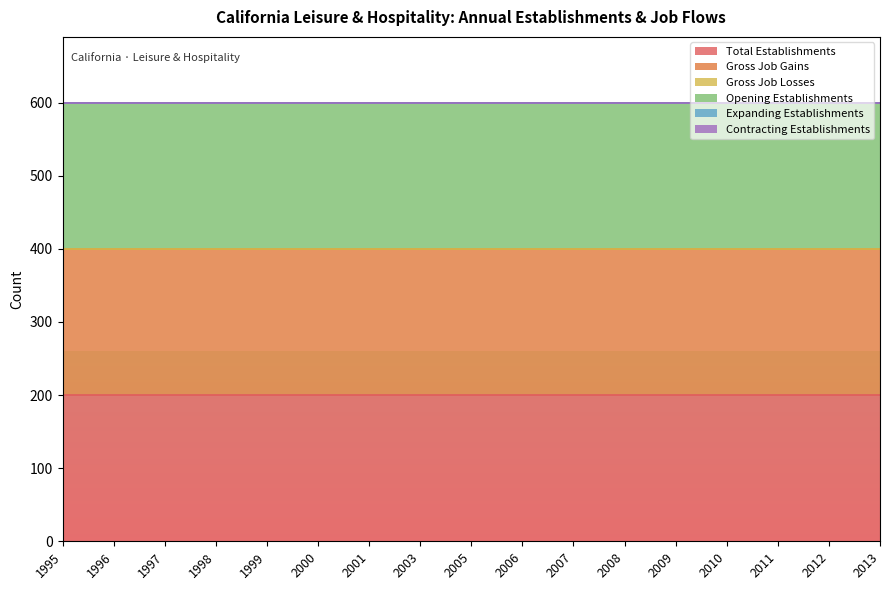

What are all the series names shown in the legend?

Total Establishments, Gross Job Gains, Gross Job Losses, Opening Establishments, Expanding Establishments, Contracting Establishments